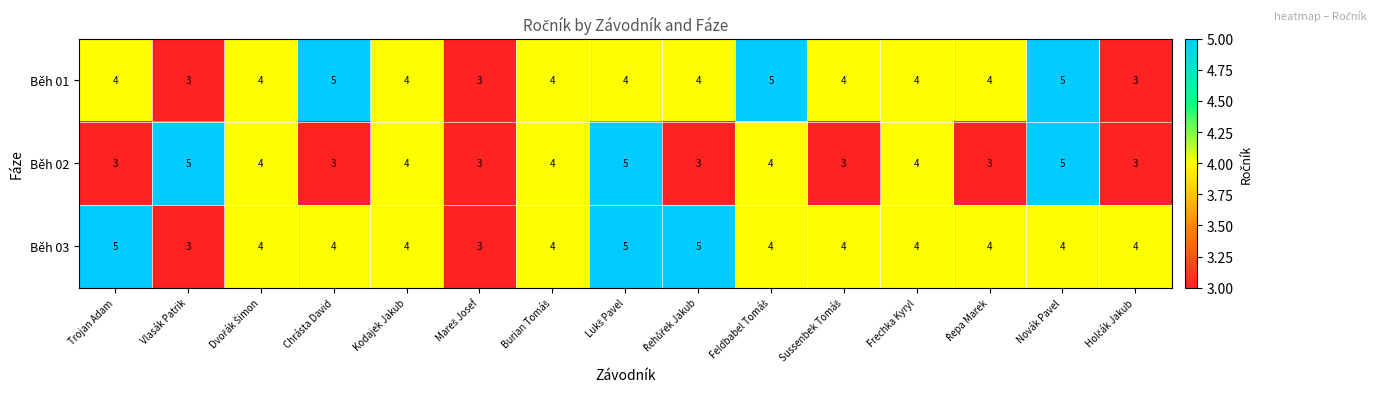

Rank the series at Trojan Adam from highest to lowest value.

Běh 03, Běh 01, Běh 02